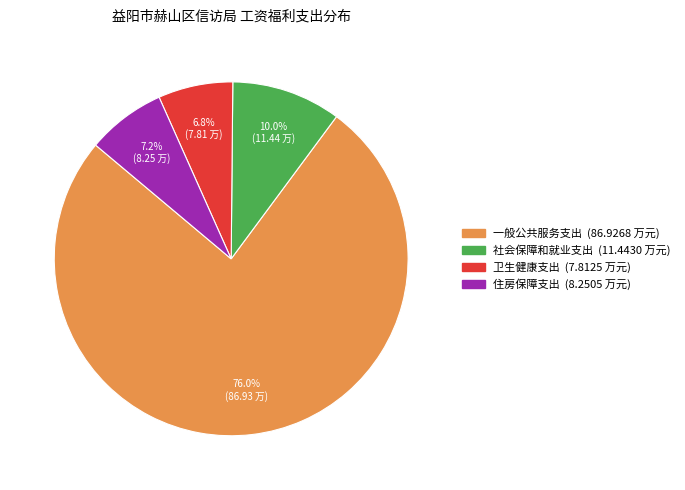

How many segments does this pie chart have?

4